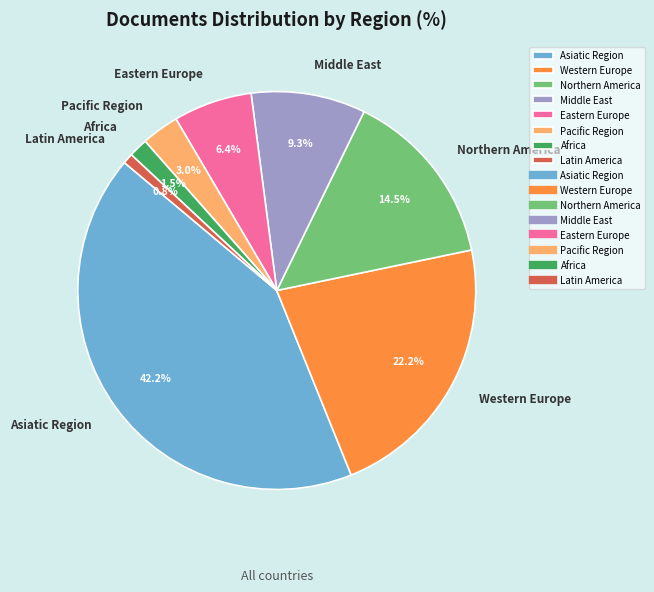

Is Latin America the majority of the pie?

No